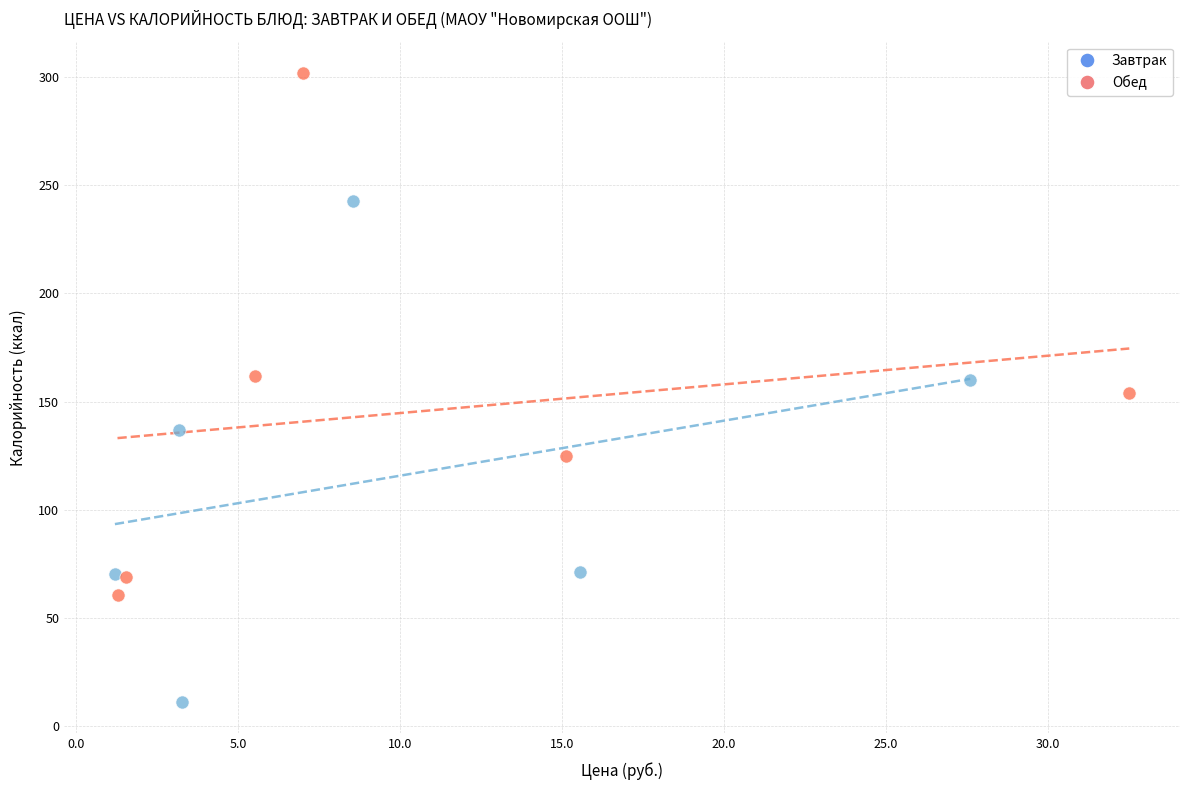

Which series contains the highest Y value?

Обед